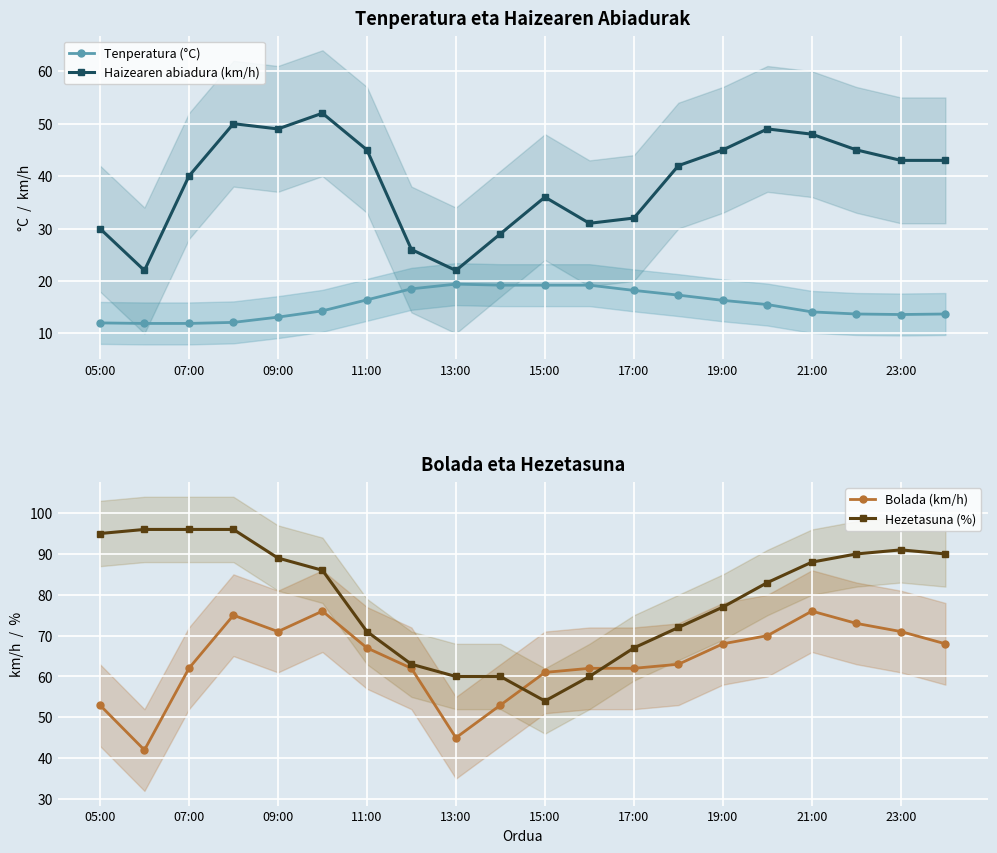

After their last crossing, which series has the higher values: Bolada (km/h) or Hezetasuna (%)?

Hezetasuna (%)